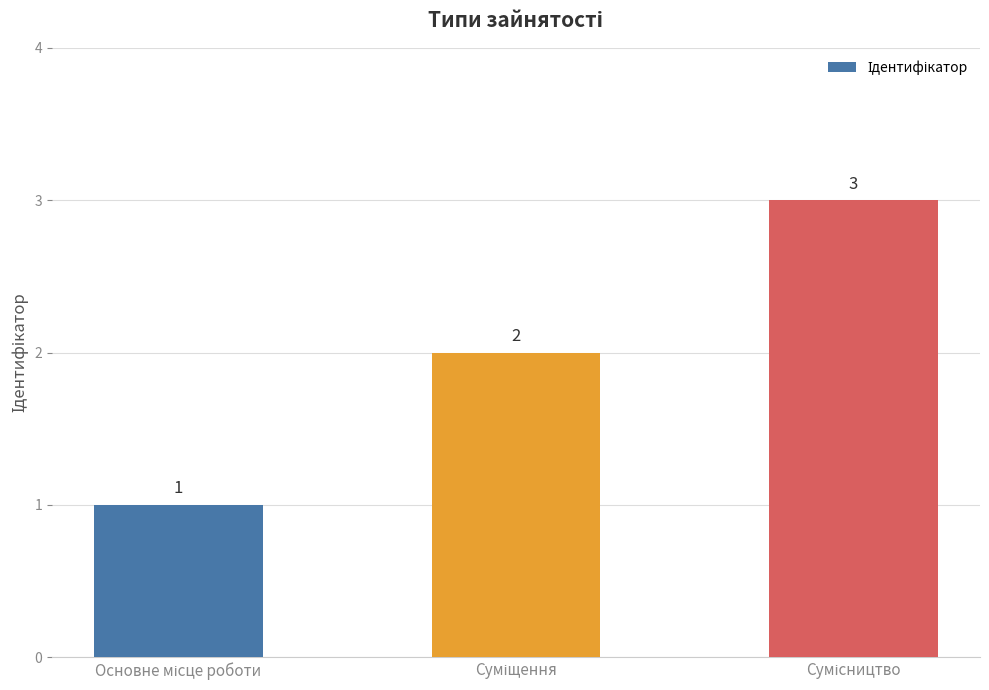

What is the value of the 2nd bar from the left?

2